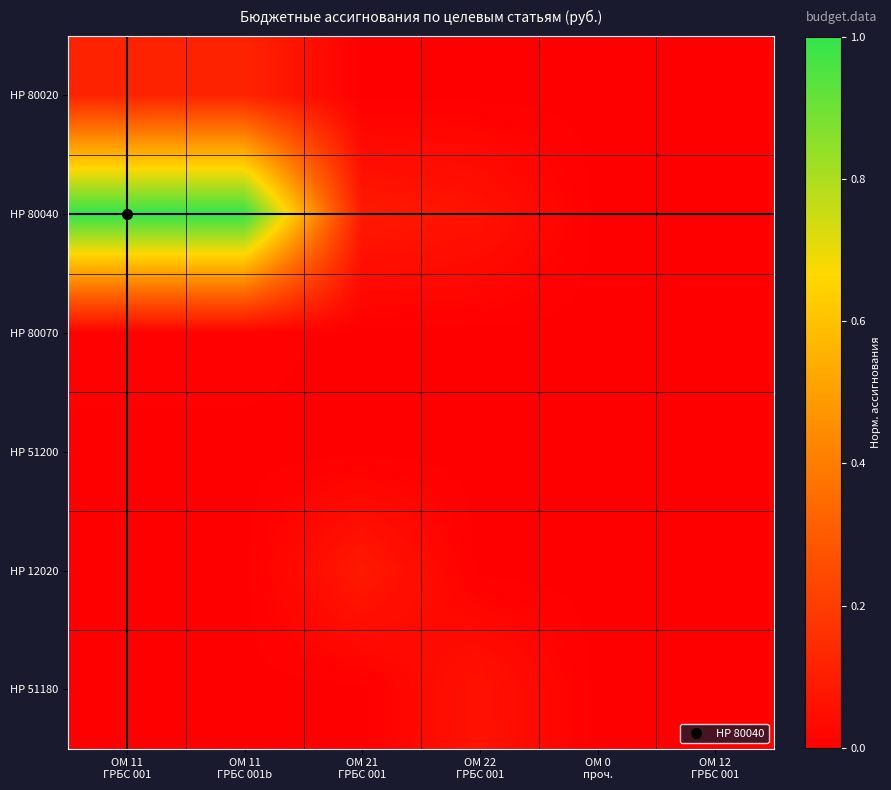

How many data points does each series have?

6